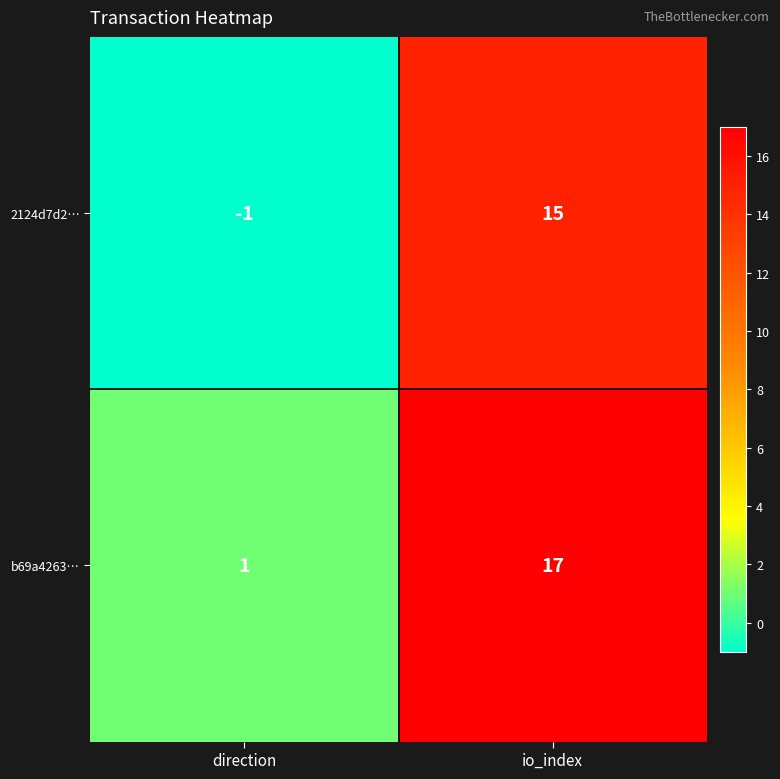

Which series has the largest total across all categories?

b69a4263…